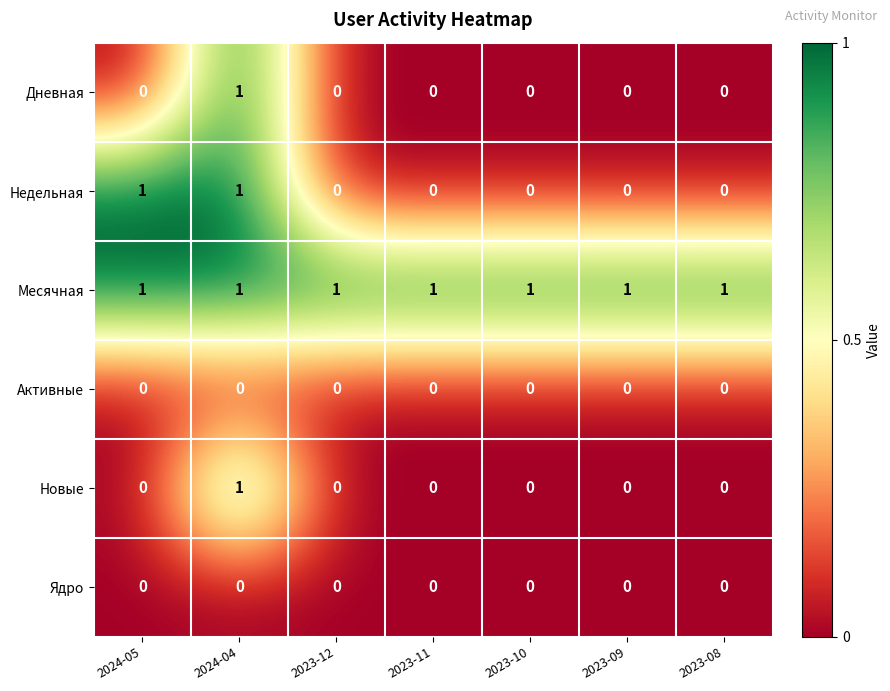

Is the value of Месячная at 2023-09 greater than the value of Активные at 2023-11?

Yes